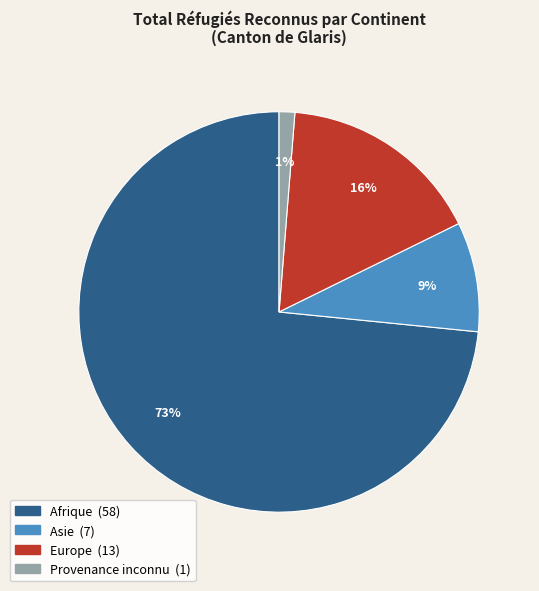

To the nearest percent, what percentage of the pie is Asie?

9%